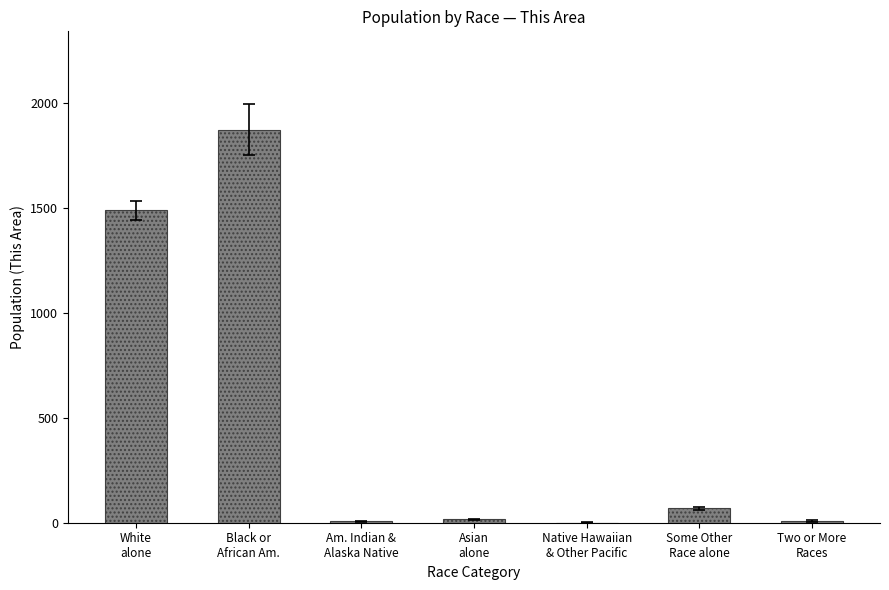

Which has a higher value, Black or
African Am. or White
alone?

Black or
African Am.